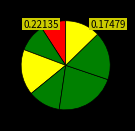

How many slices are in this pie chart?

7